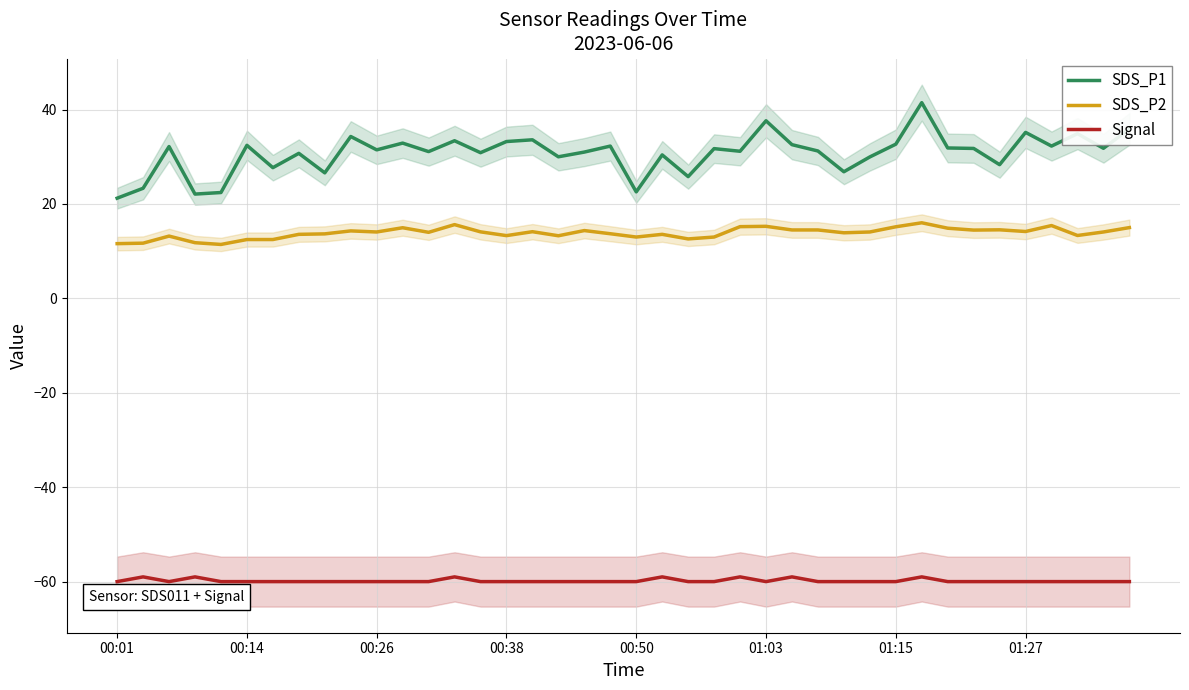

Which category has the lowest value in the SDS_P1 series?

00:01